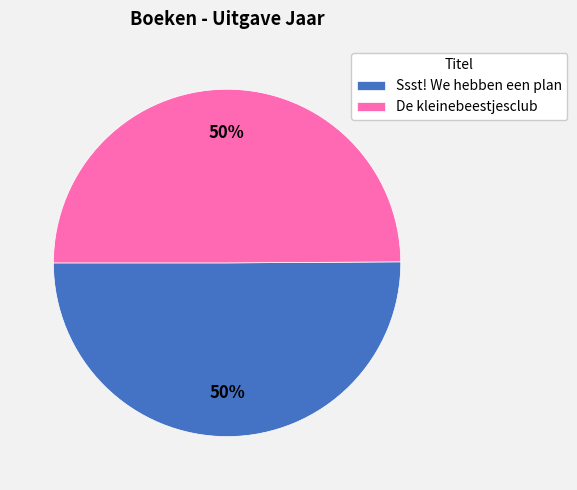

Is it true that De kleinebeestjesclub is 42% of the pie?

False